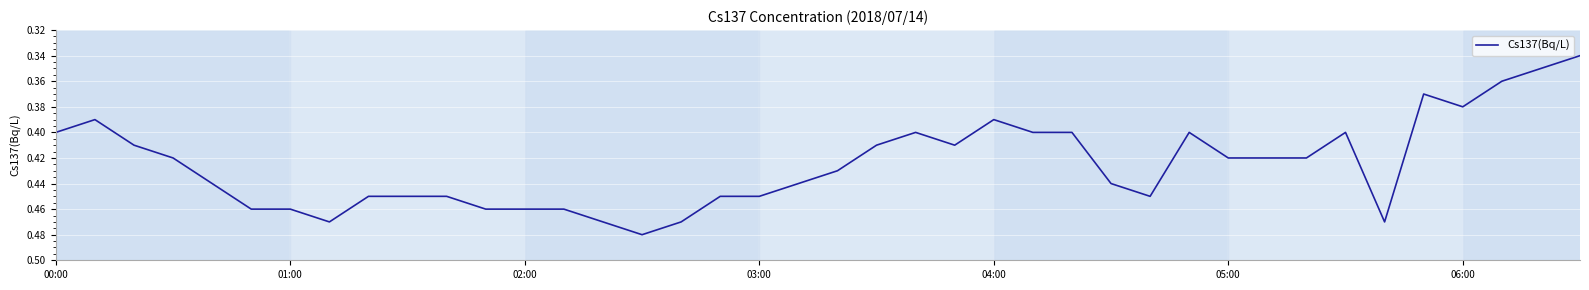

Is this an area chart (filled region under the line)?

No